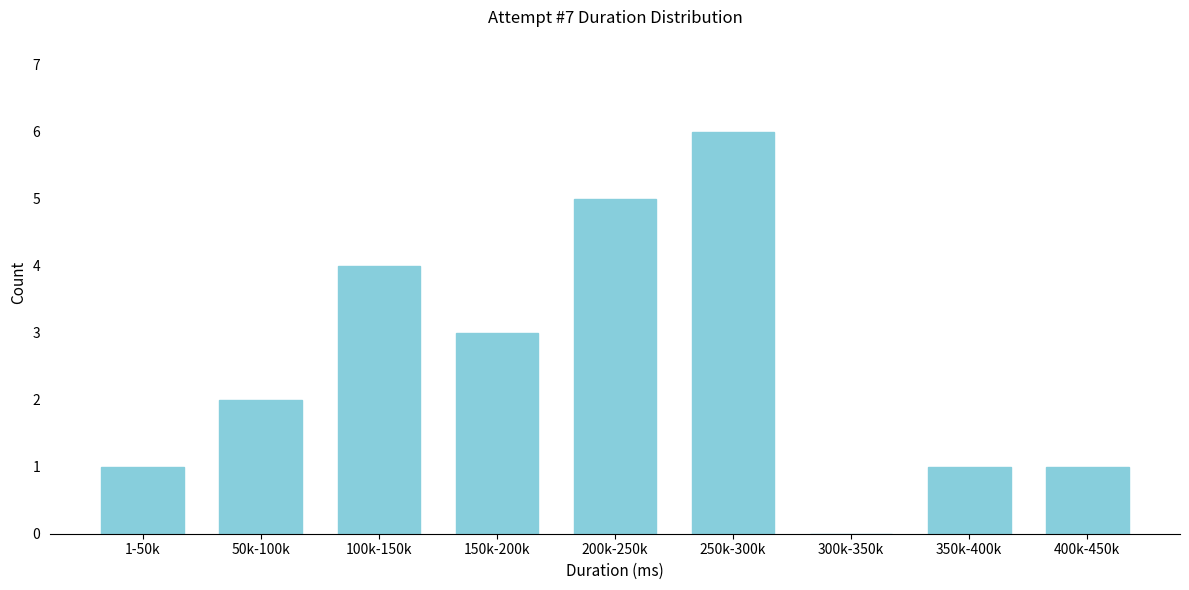

Reading right to left, list all the values displayed in this chart.

400k-450k=1	350k-400k=1	300k-350k=0	250k-300k=6	200k-250k=5	150k-200k=3	100k-150k=4	50k-100k=2	1-50k=1